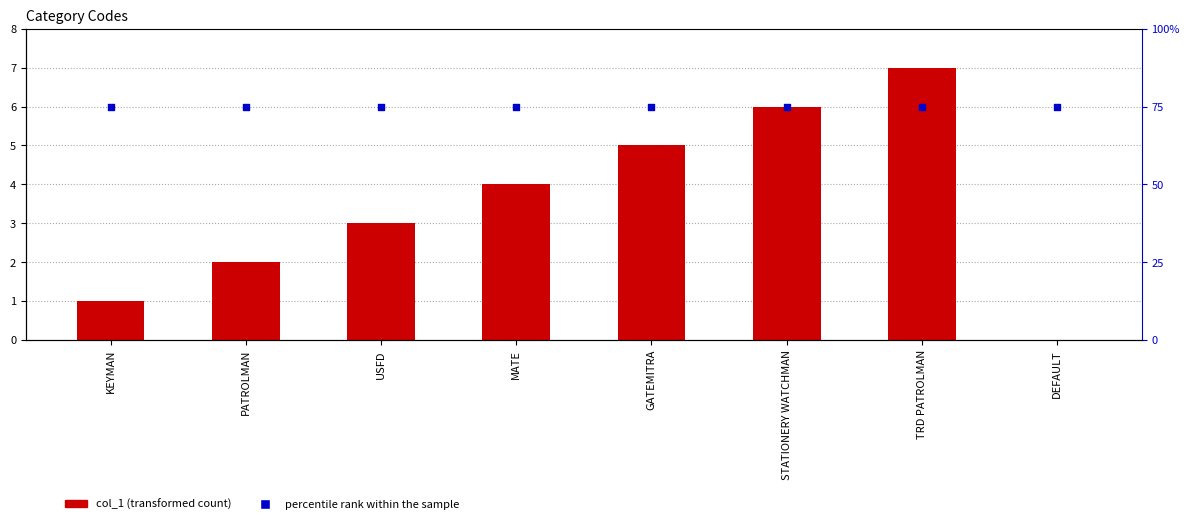

What are all the series names shown in the legend?

col_1, percentile rank within the sample